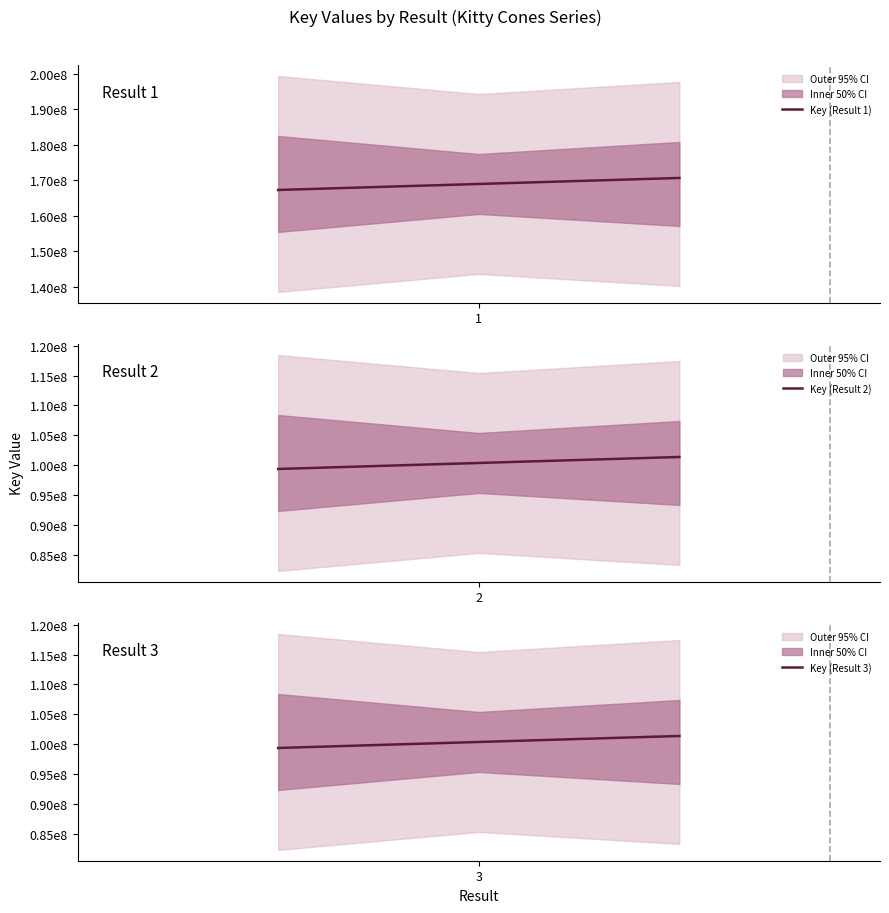

What is the difference between the maximum and minimum values in the Key (Result 3) series?

2007307.4